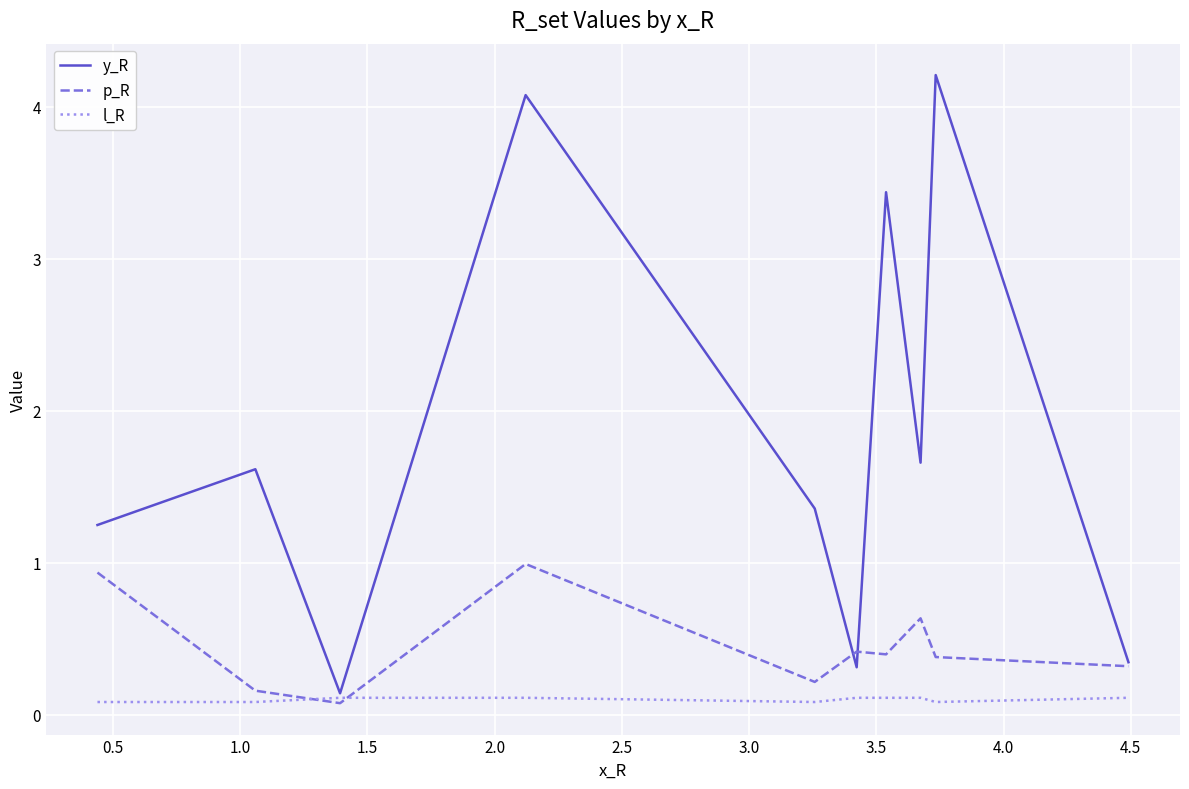

Which series has the largest total across all categories?

y_R